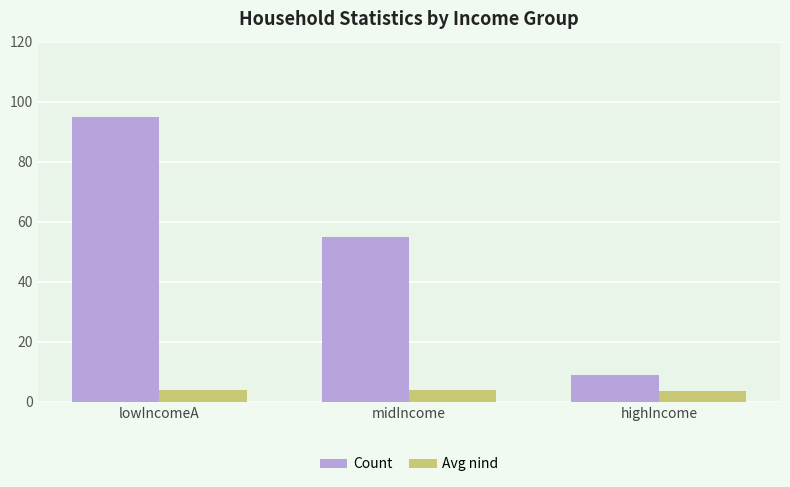

Is it true that Avg nind equals 3.6 at highIncome?

True